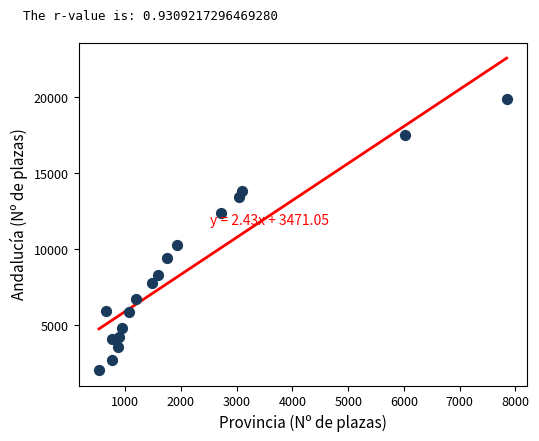

What Y value in the scatter plot is closest to 10961?

10269